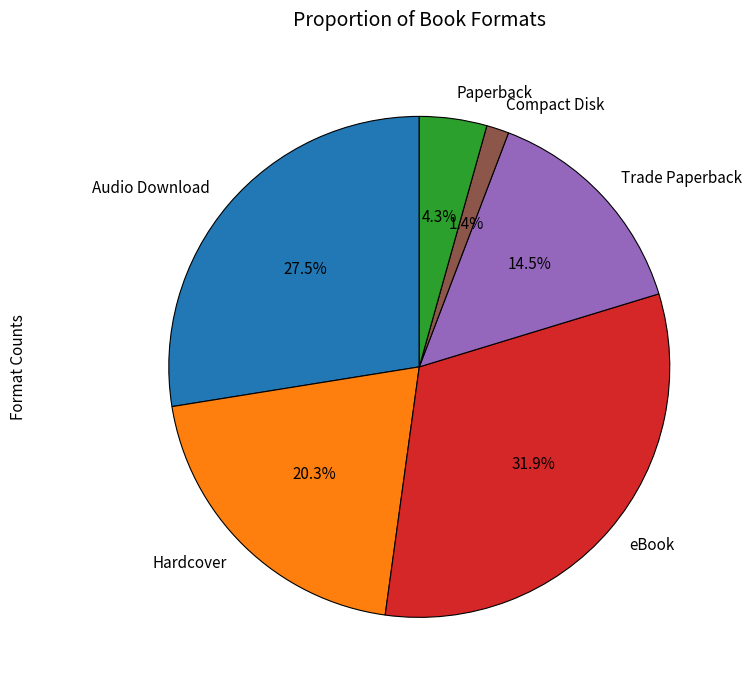

To the nearest percent, what is the difference between the eBook and Trade Paperback slice percentages?

17%